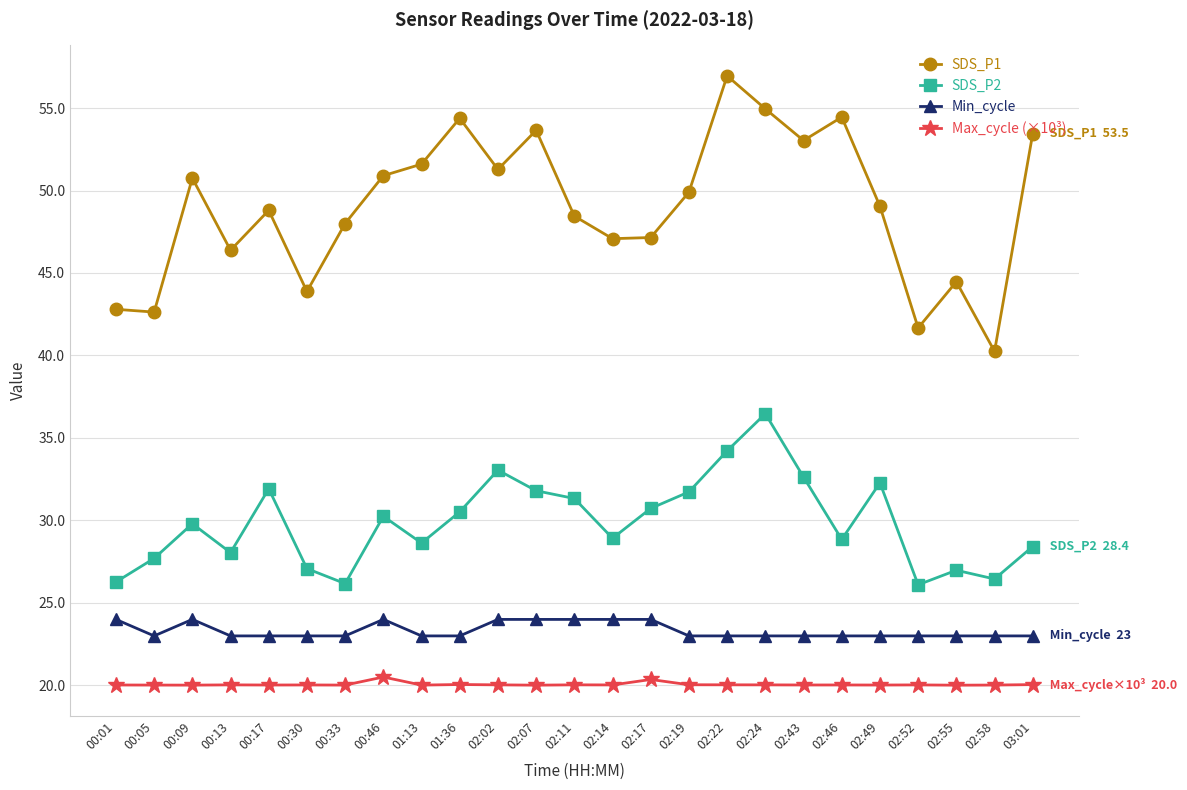

At which category does Min_cycle reach its first local valley?

00:05